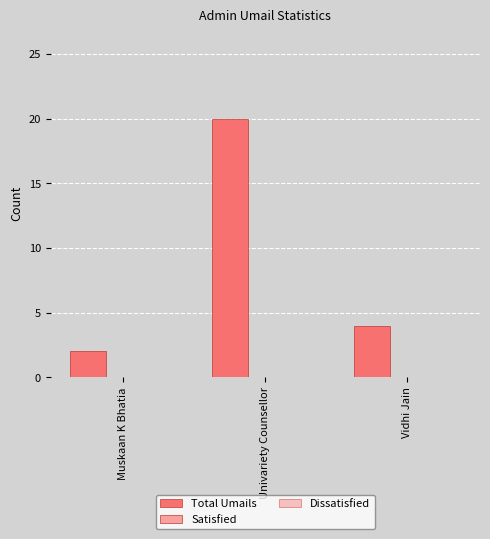

What is the label of the 1st bar from the right?

Vidhi Jain